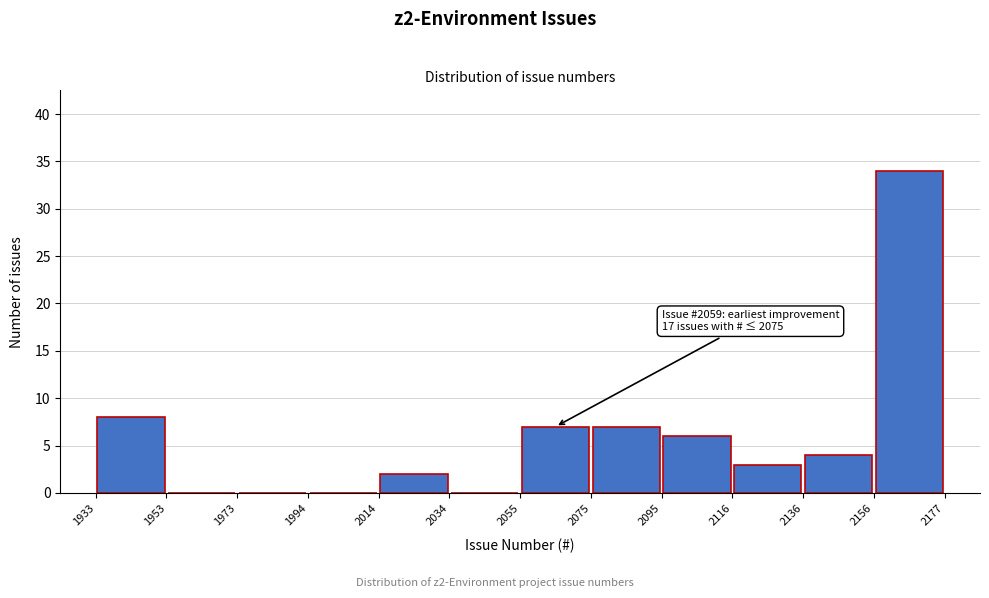

Which range on the x-axis has the tallest bar?

2156 to 2177